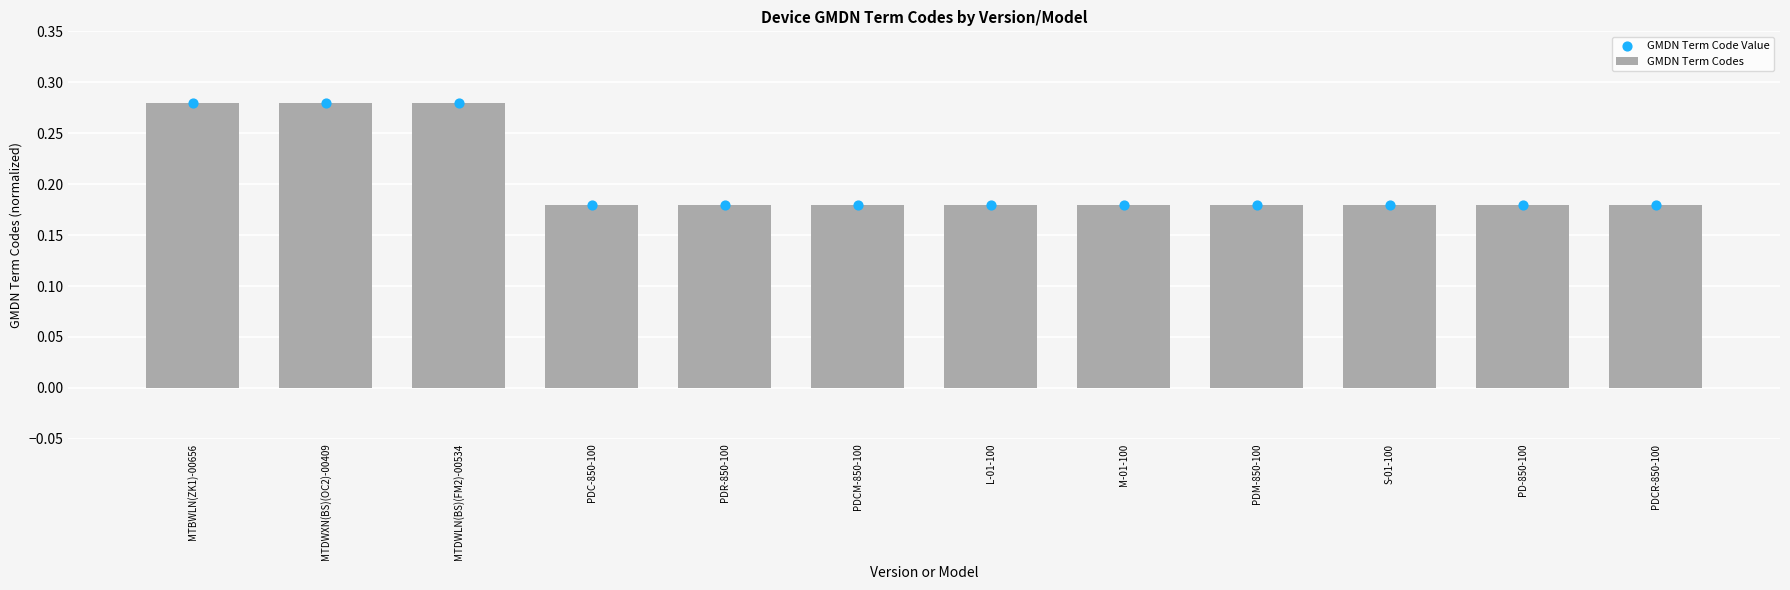

What are all the series names shown in the legend?

GMDN Term Codes, GMDN Term Code Value